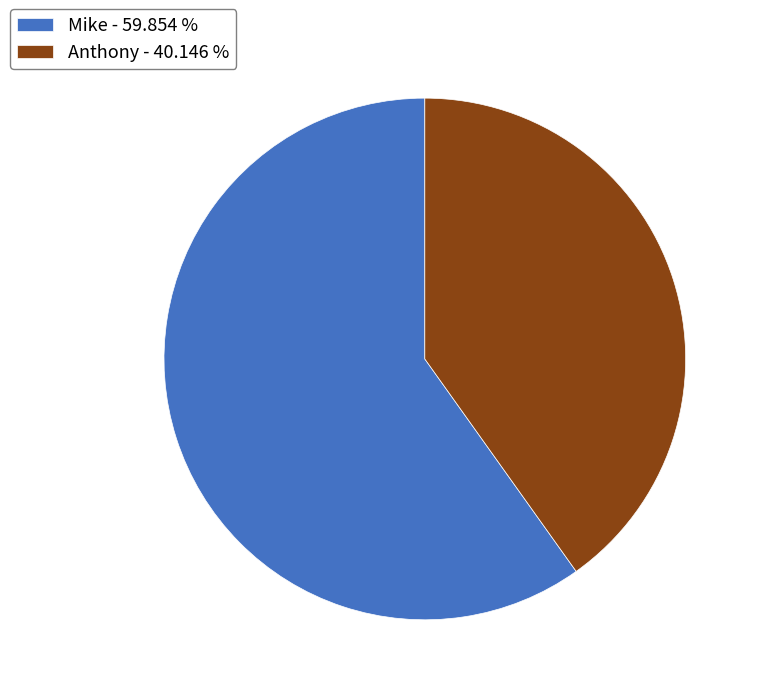

Which has a higher value, Mike or Anthony?

Mike